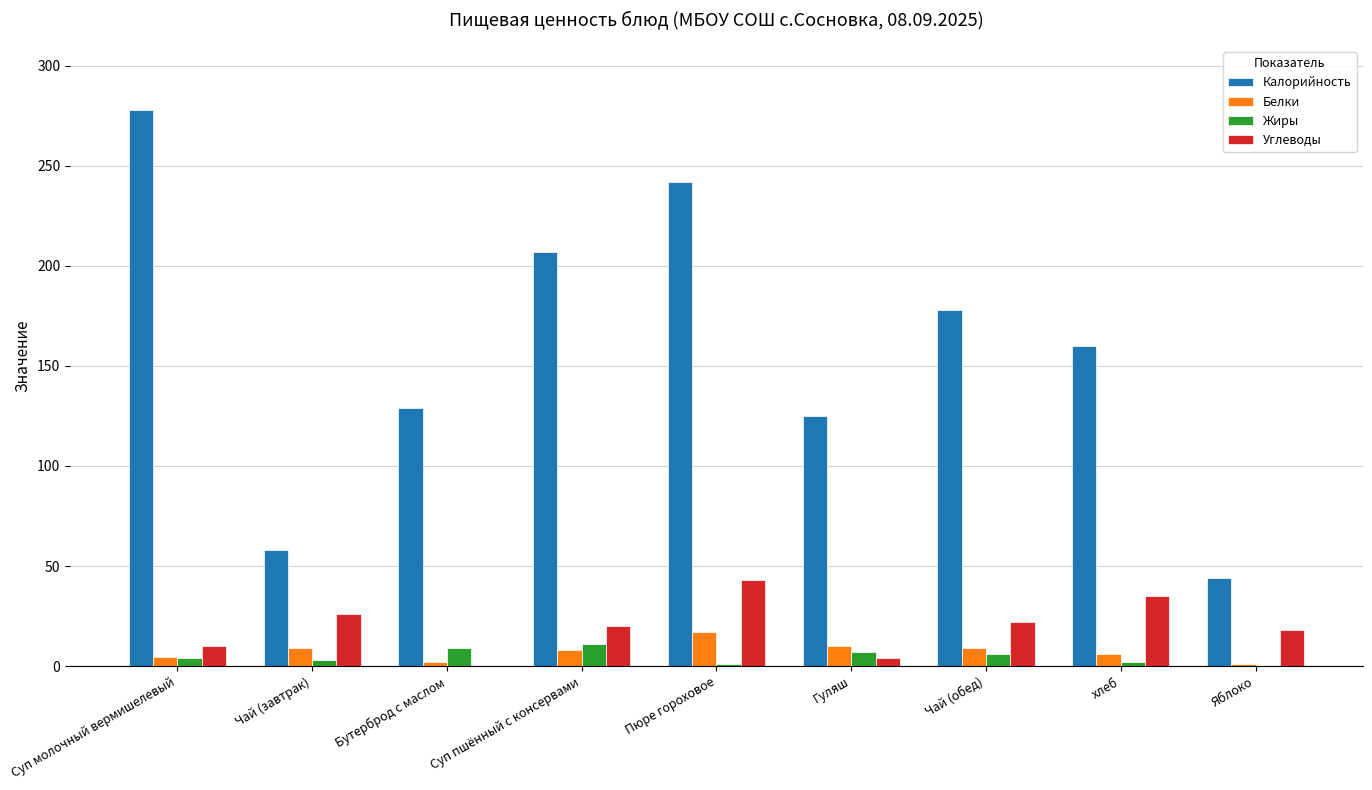

How many distinct data groups are displayed?

4